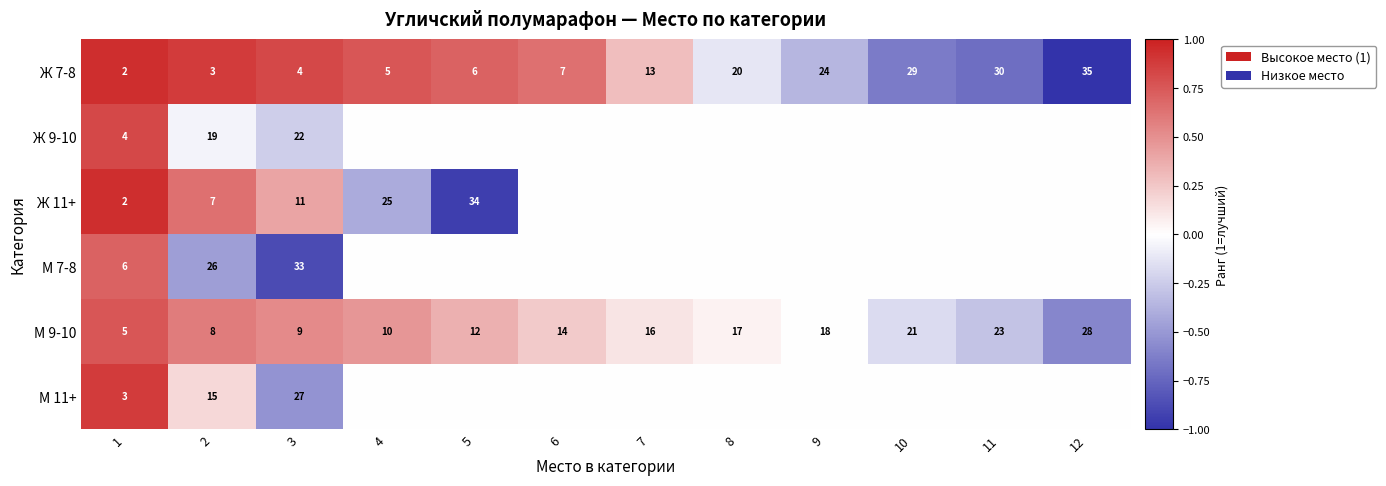

What is the difference between the maximum and minimum values in the Ж 7-8 series?

33